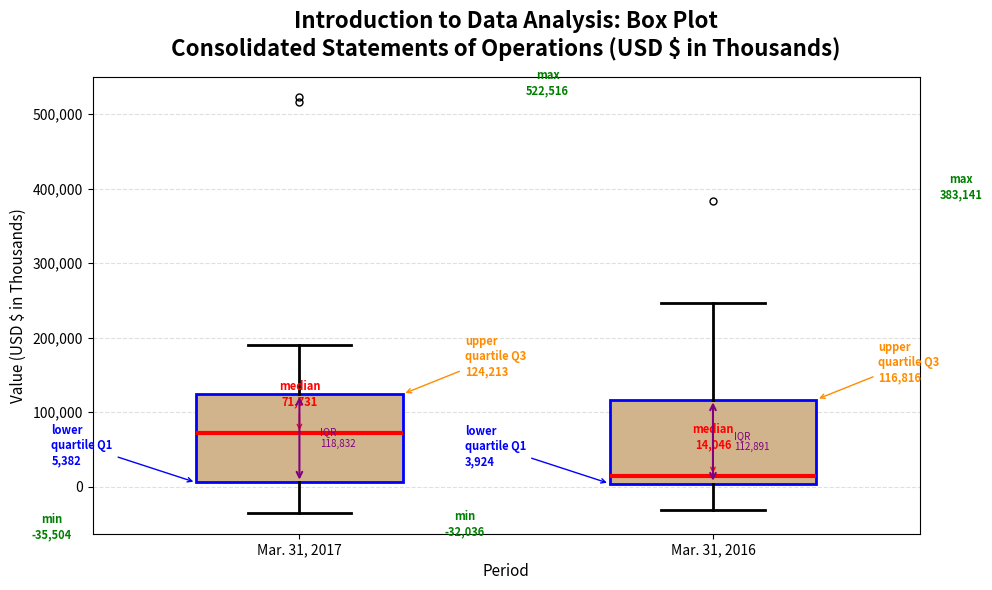

Which box's median line is the highest?

Mar. 31, 2017